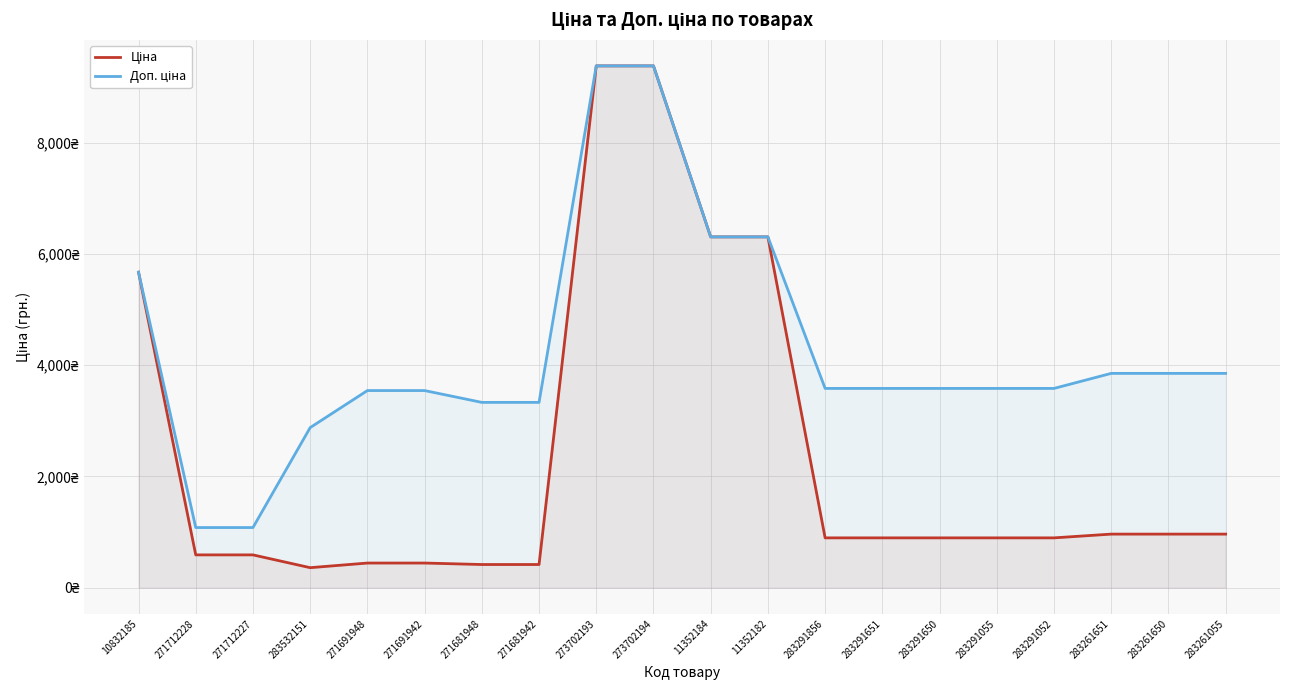

Where does the Доп. ціна series first go above 3583?

10832185